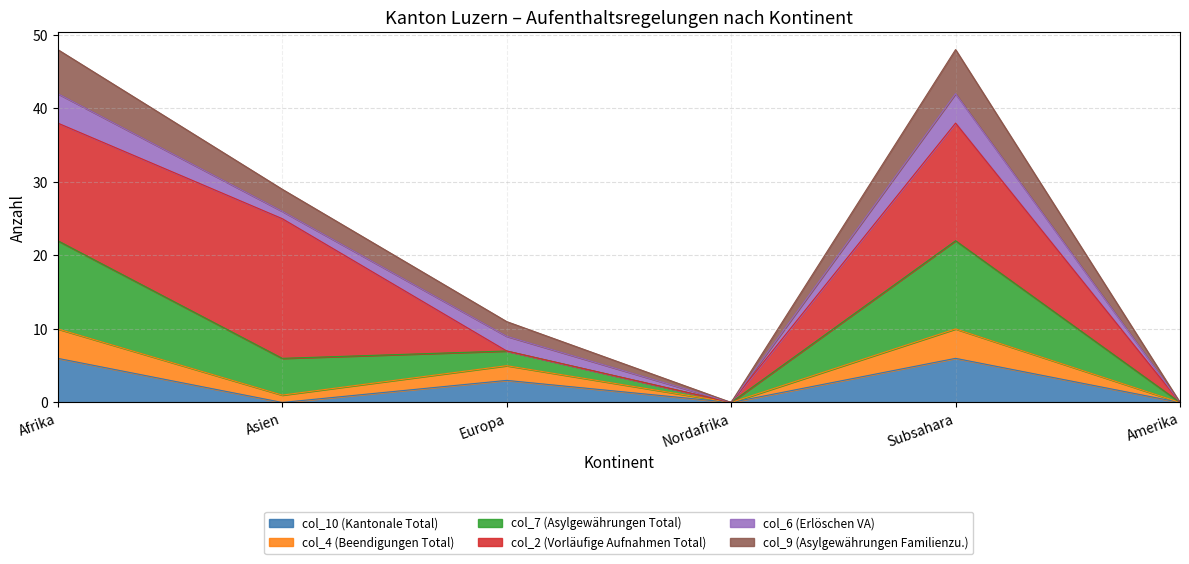

True or false: col_6 (Erlöschen VA) and col_7 (Asylgewährungen Total) intersect in this chart.

False